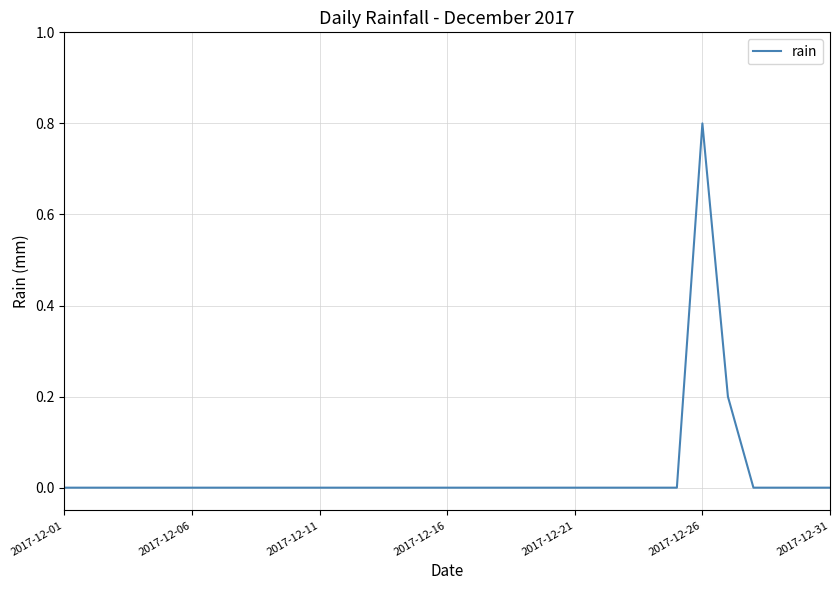

What is the greatest value displayed?

0.8